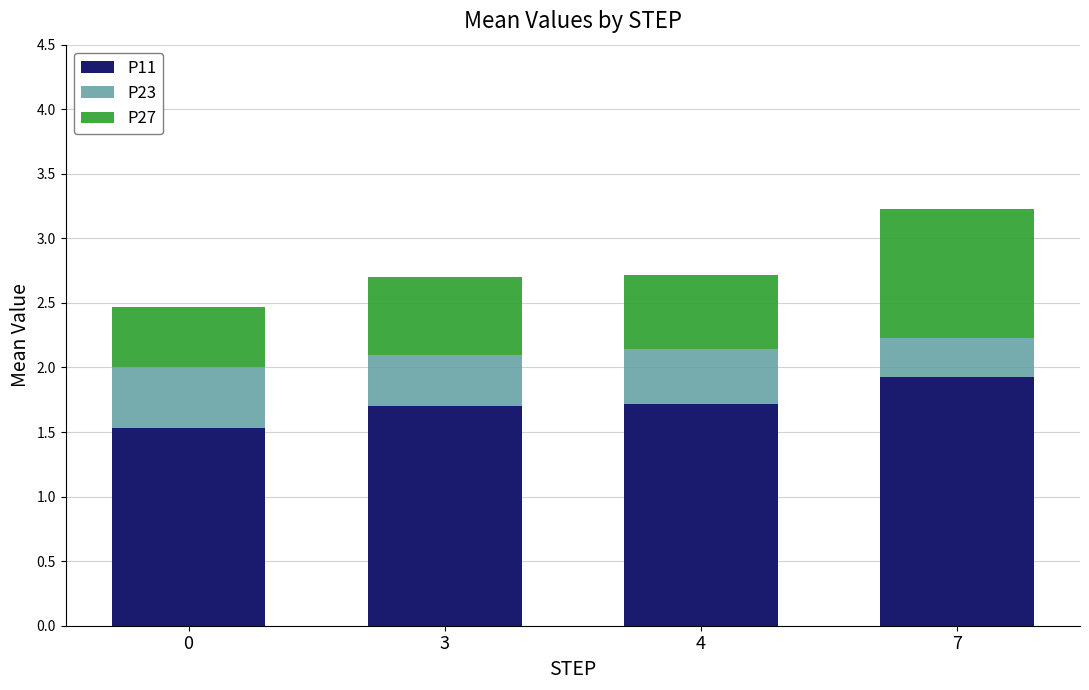

Reading left to right, what are the values for P11?

1.5	1.7	1.7	1.9